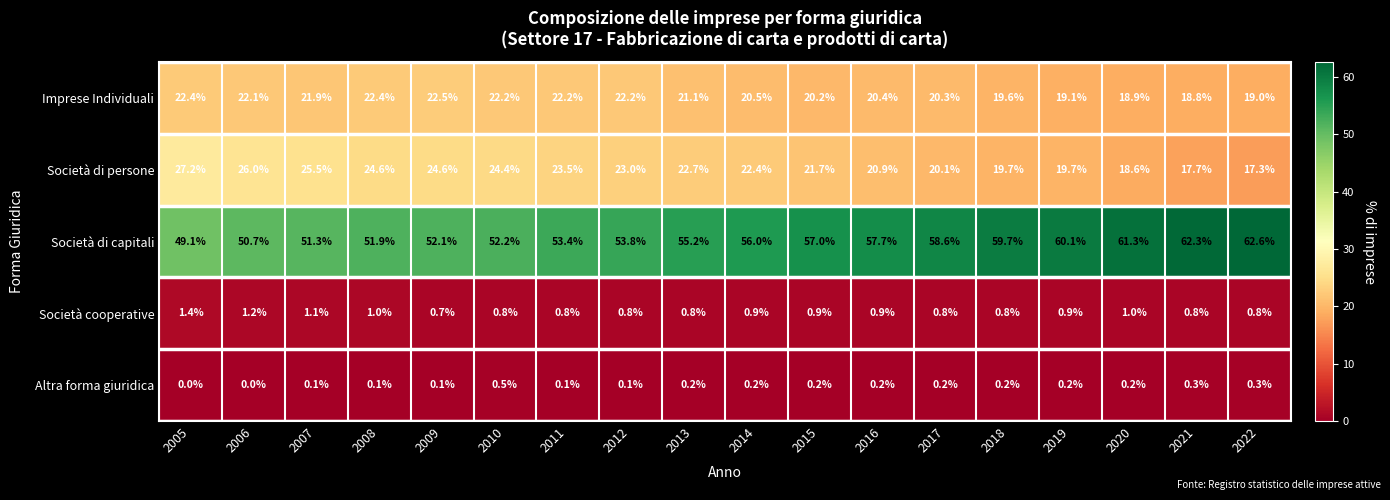

At which label does Società di persone first exceed 22?

2005